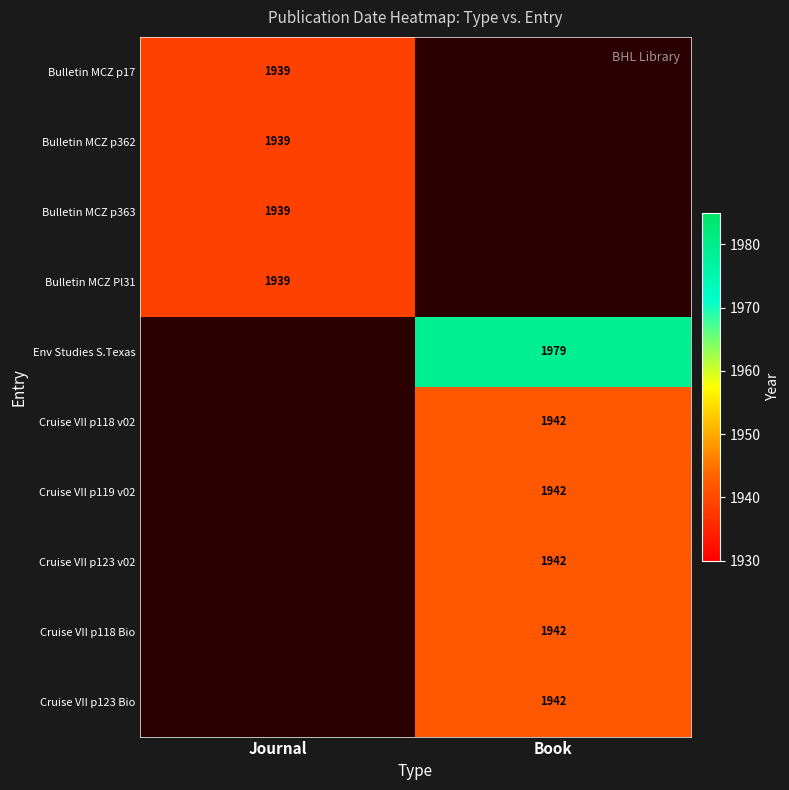

Is the value of Cruise VII p123 v02 at Book greater than the value of Bulletin MCZ p17 at Journal?

Yes